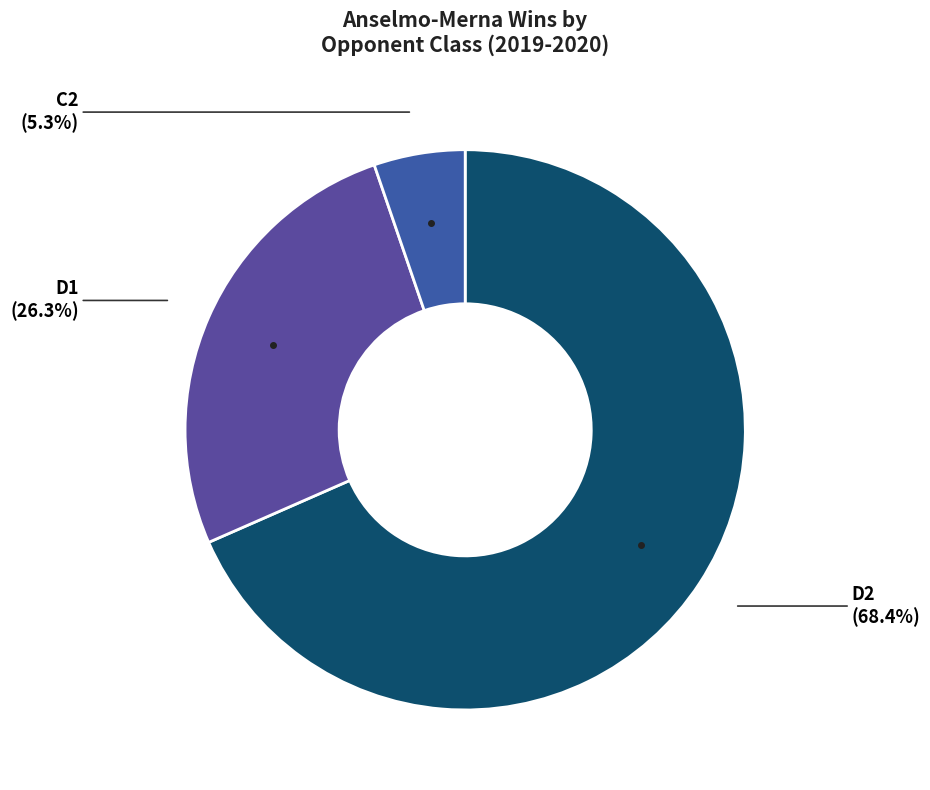

What is the smallest slice in the pie chart?

C2